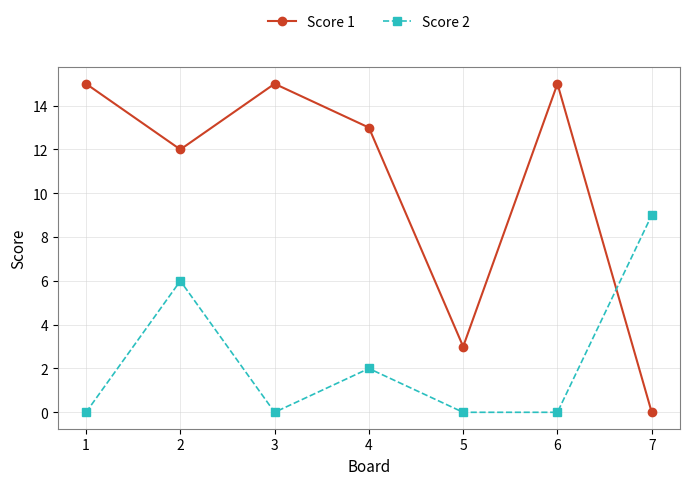

What is the value of the Score 2 point at the 4th from the left?

2